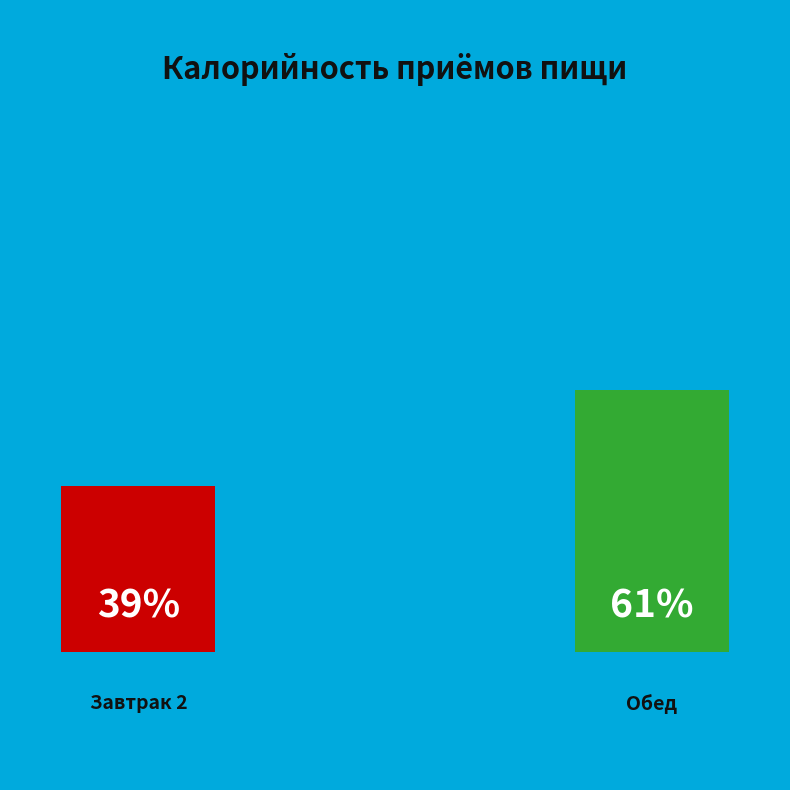

How many segments does this pie chart have?

2